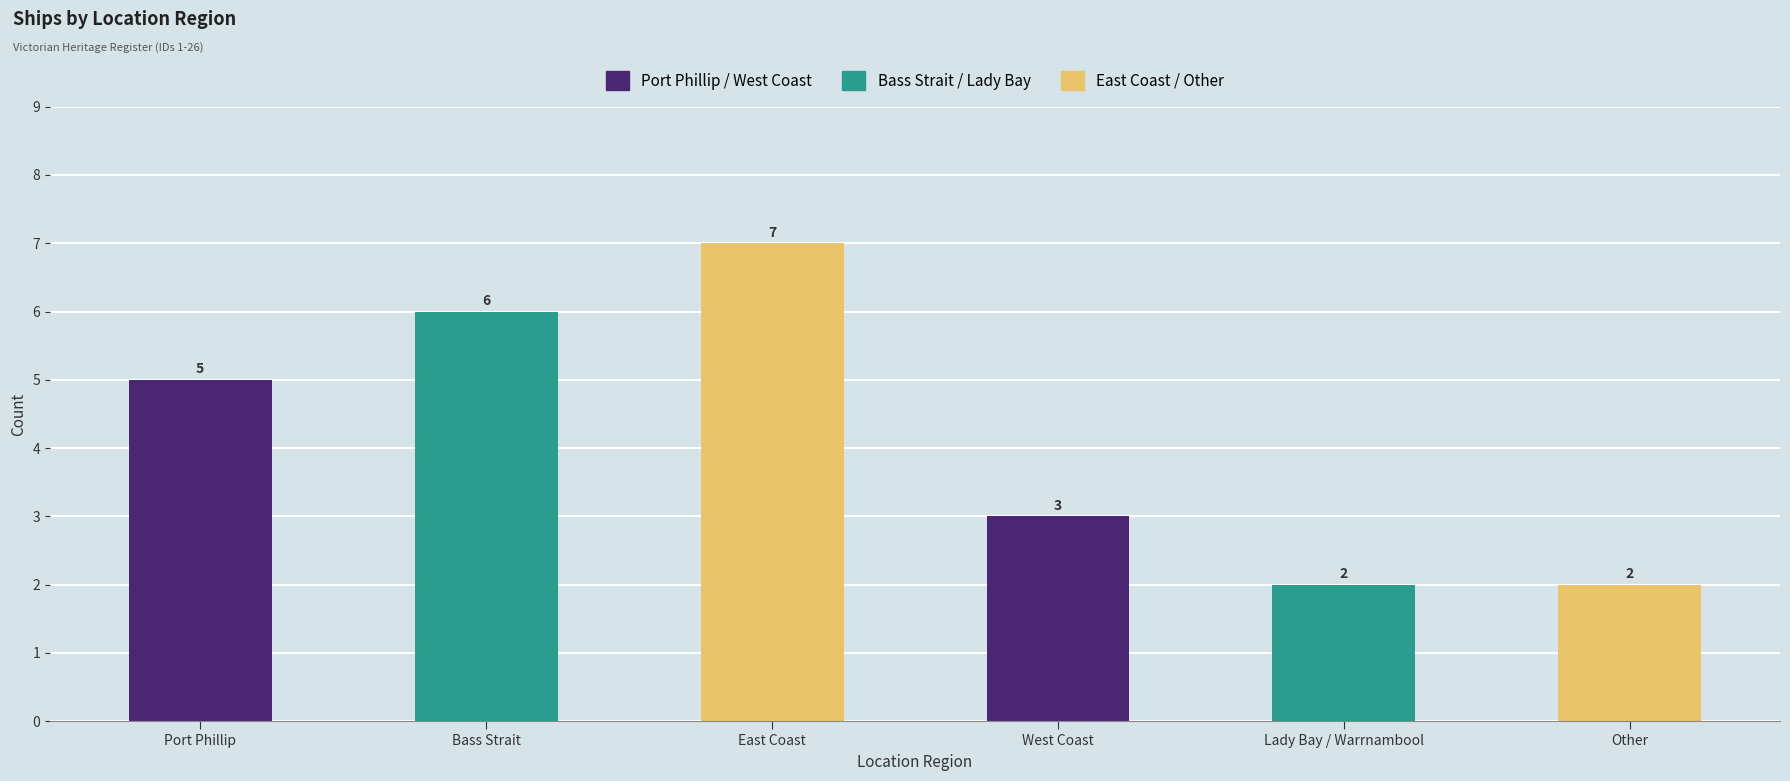

What is the label of the 2nd bar from the right?

Lady Bay / Warrnambool